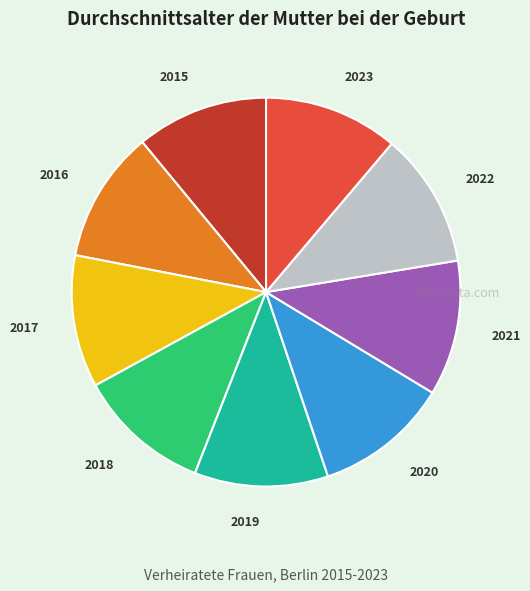

Is it true that 2023 is 26% of the pie?

False